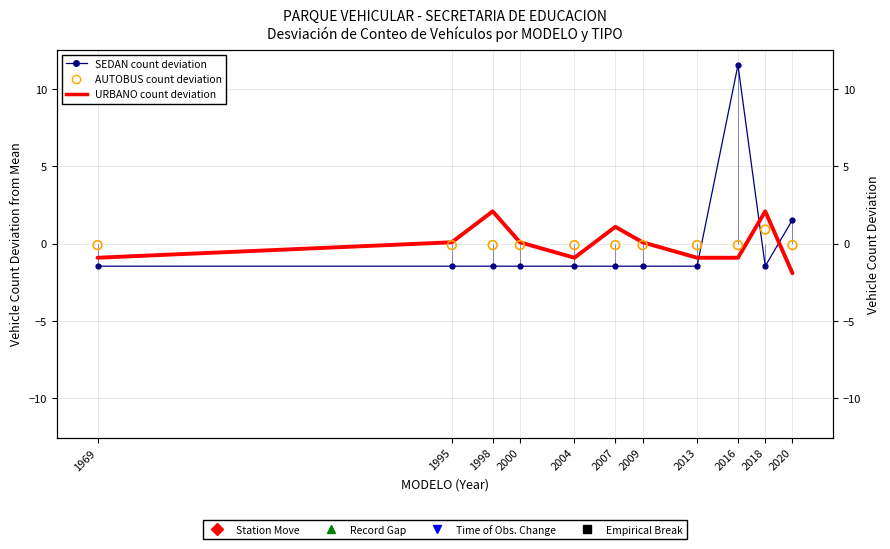

Which series has the largest Y range (max minus min)?

SEDAN count deviation